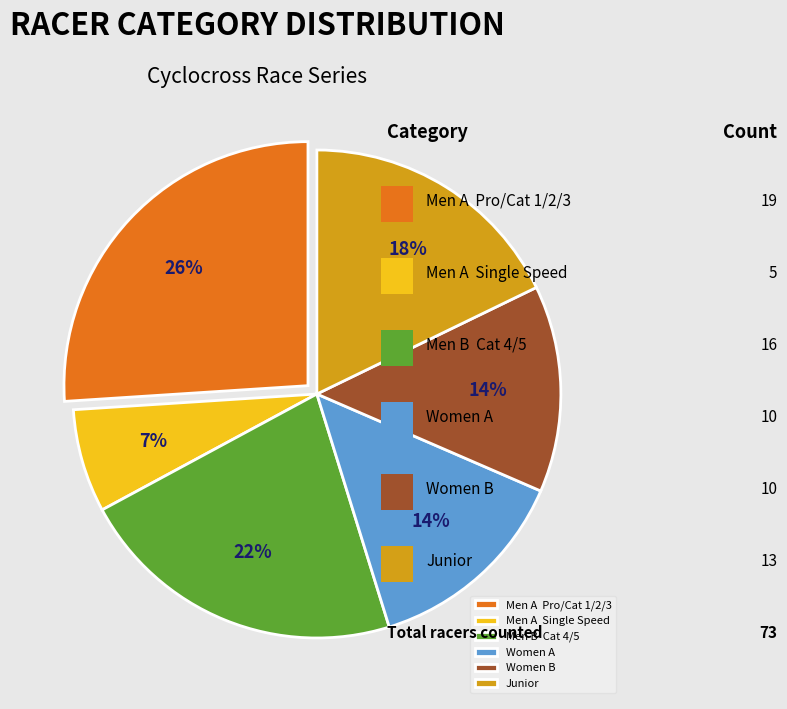

Between Junior and Men A Pro/Cat 1/2/3, which is larger?

Men A Pro/Cat 1/2/3